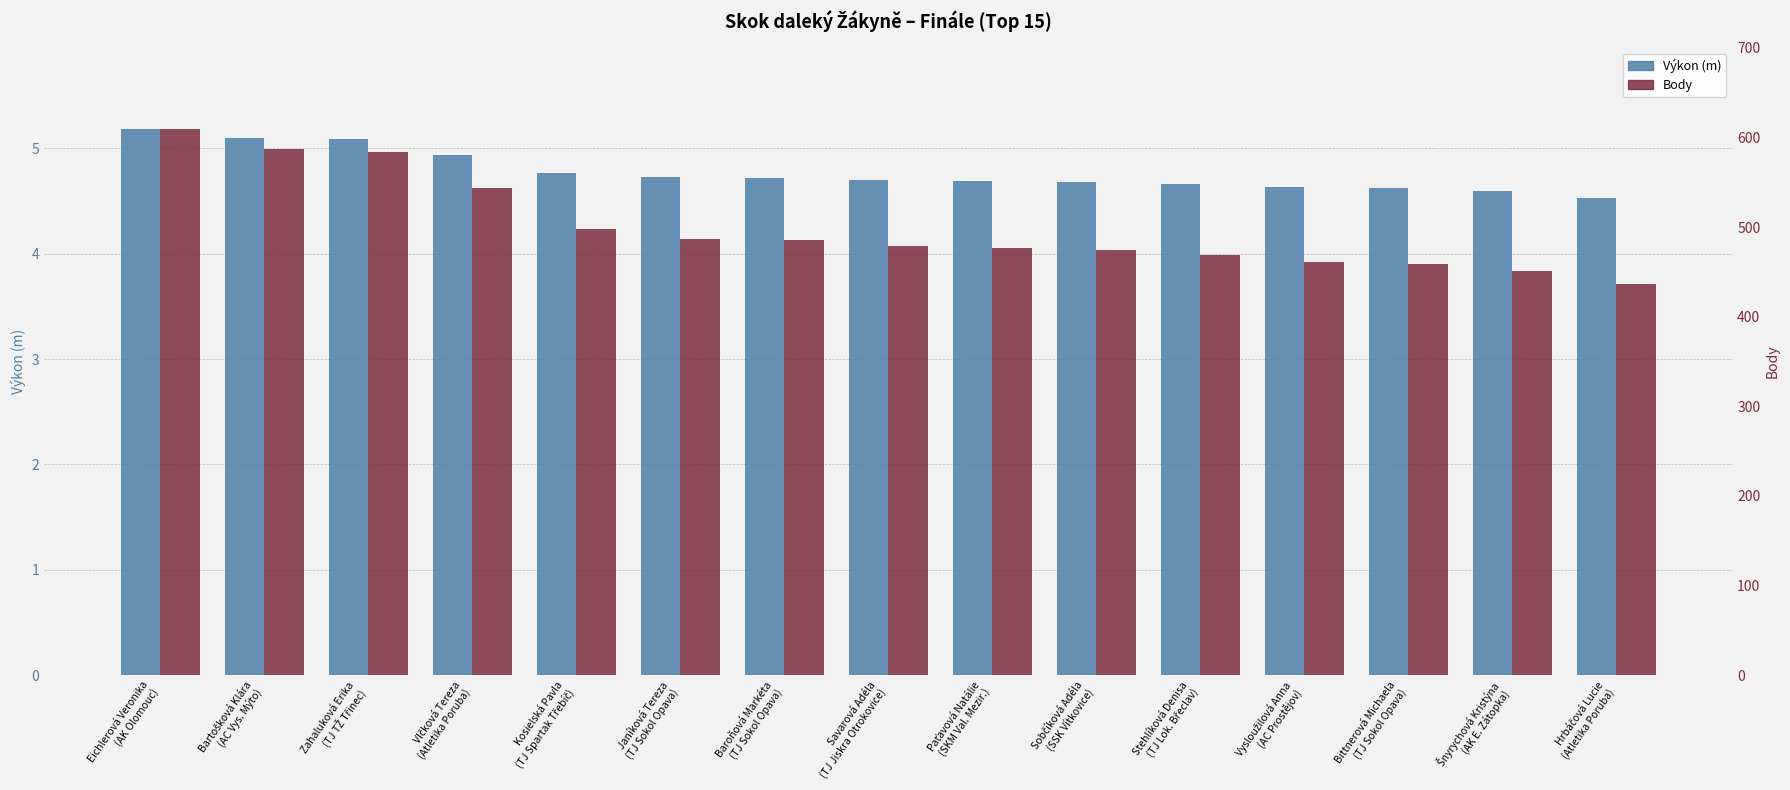

Count the number of categories in the chart.

15